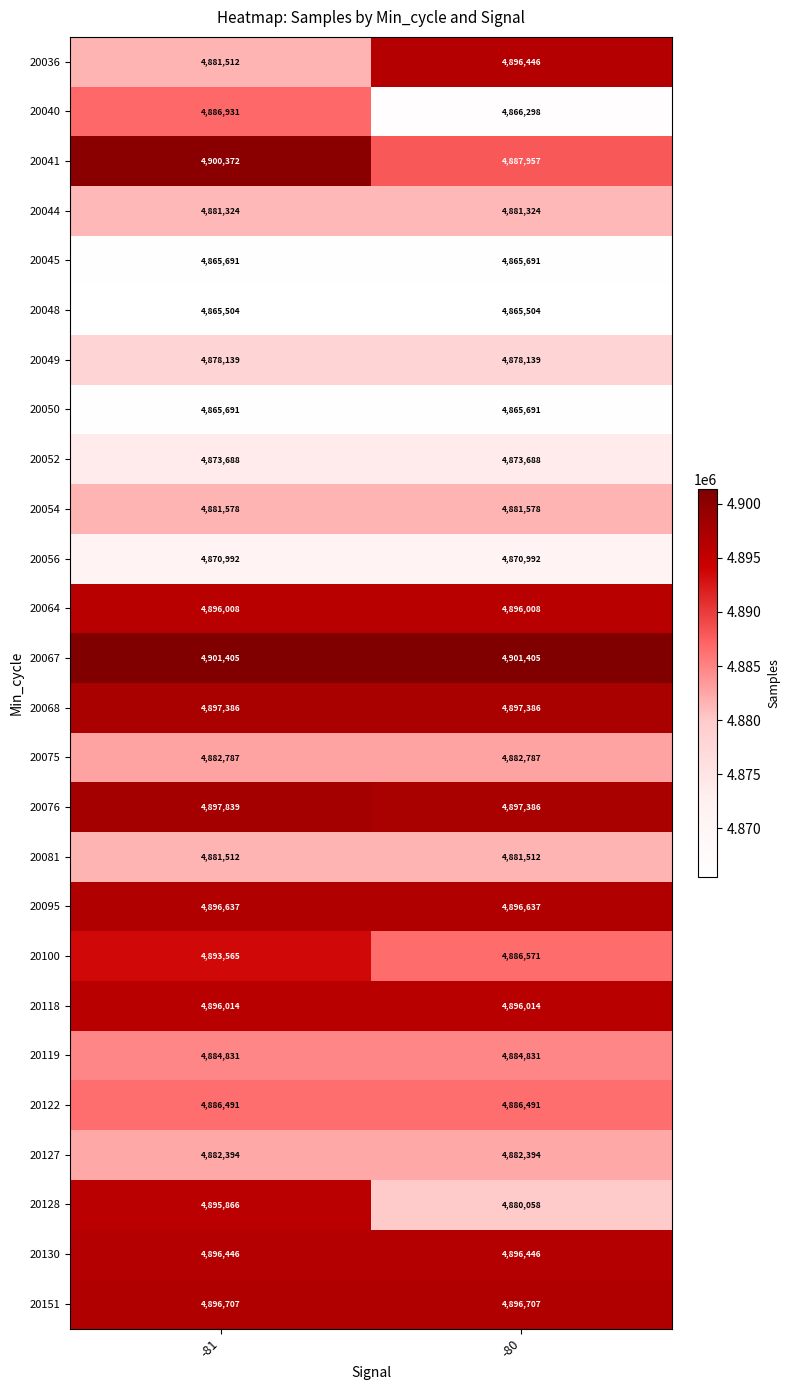

What is the difference between the highest and lowest values at -80?

35901